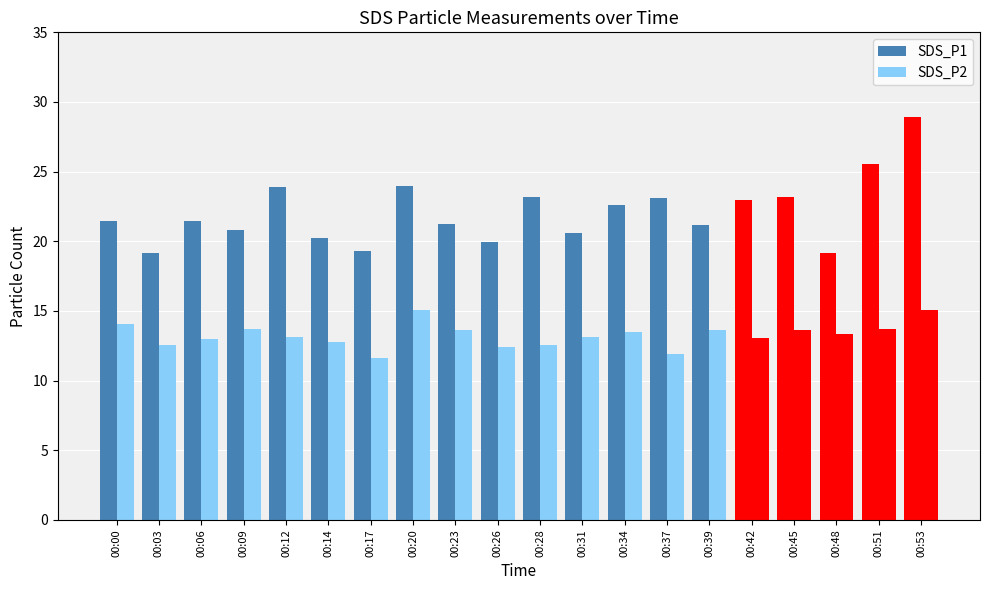

What is the value of the SDS_P1 bar at the 3rd from the left?

21.4